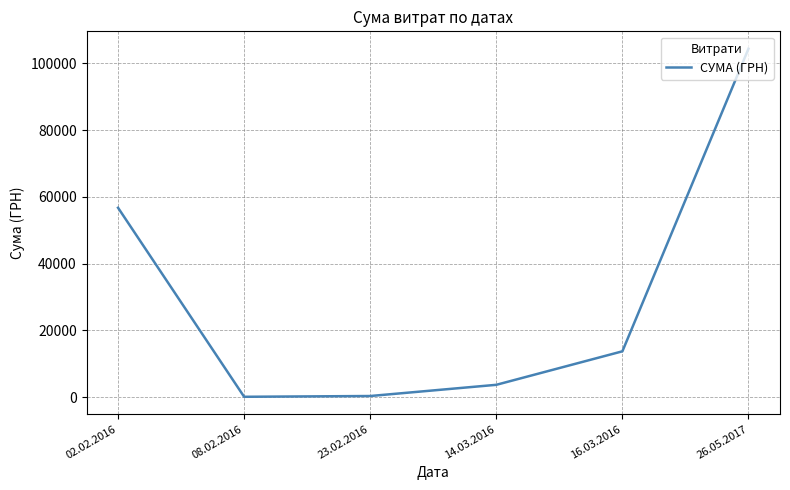

How many interior local valleys (lower than both neighbors) does the data have?

1